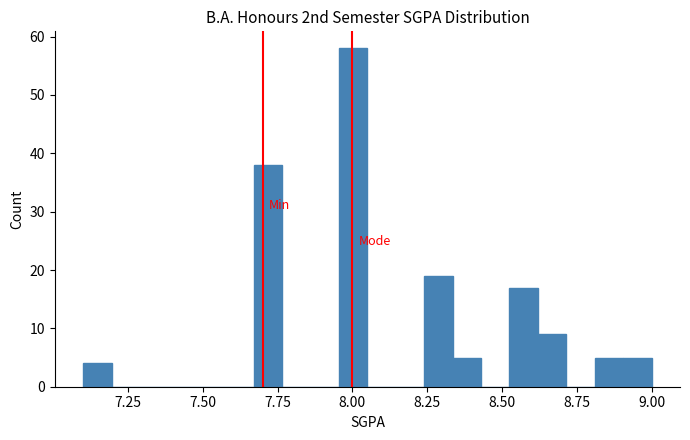

Read against the x-axis, roughly where is the centre of the tallest bar?

8.00